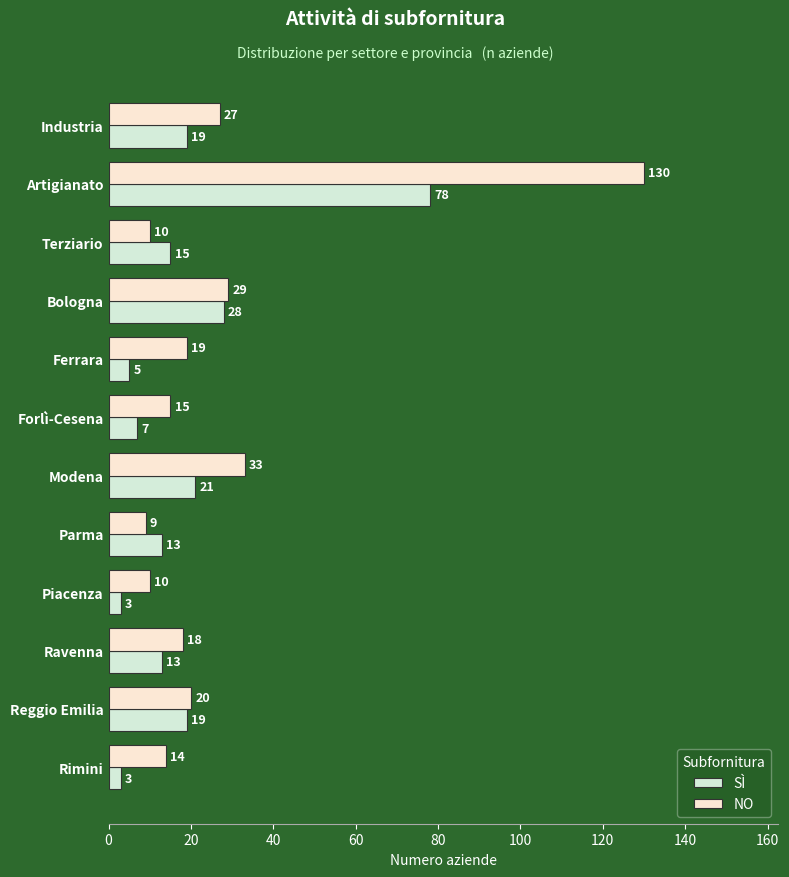

Between Piacenza and Ravenna, which series saw the biggest shift?

SÌ